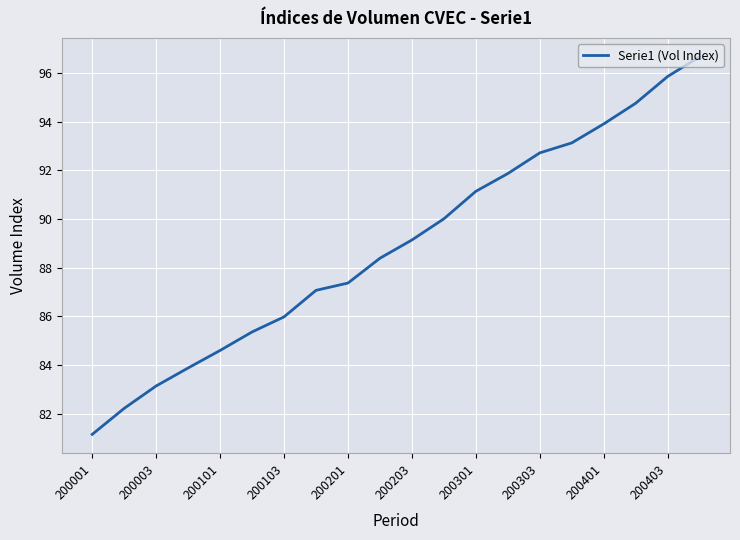

What is the difference between the maximum and minimum values?

15.5